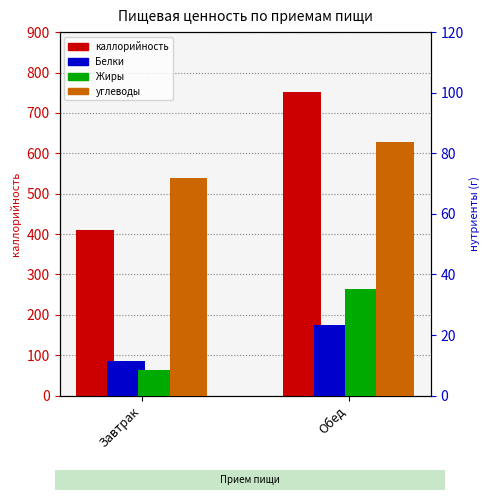

How many data points in каллорийность are less than 751?

1